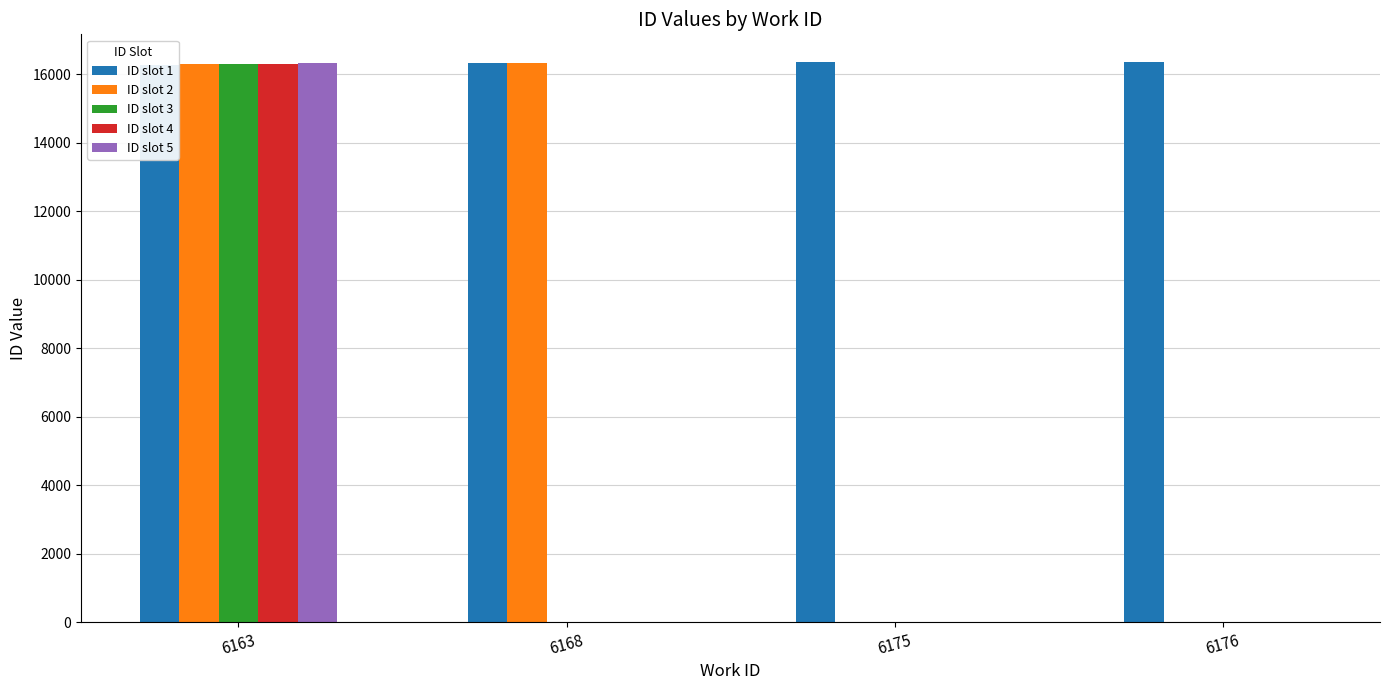

Does the chart contain stacked bars?

No